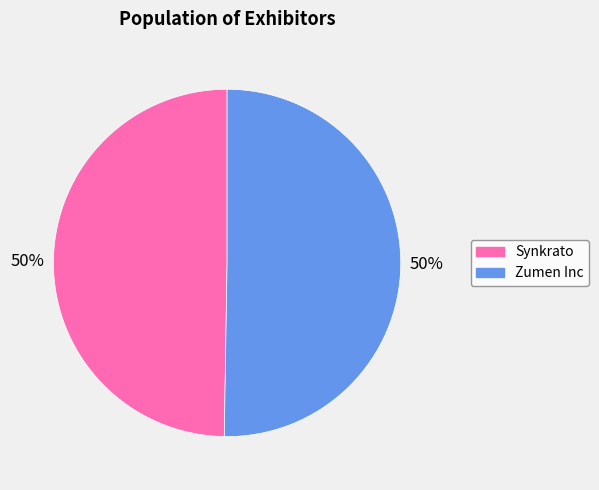

Is it true that Zumen Inc is 58% of the pie?

False